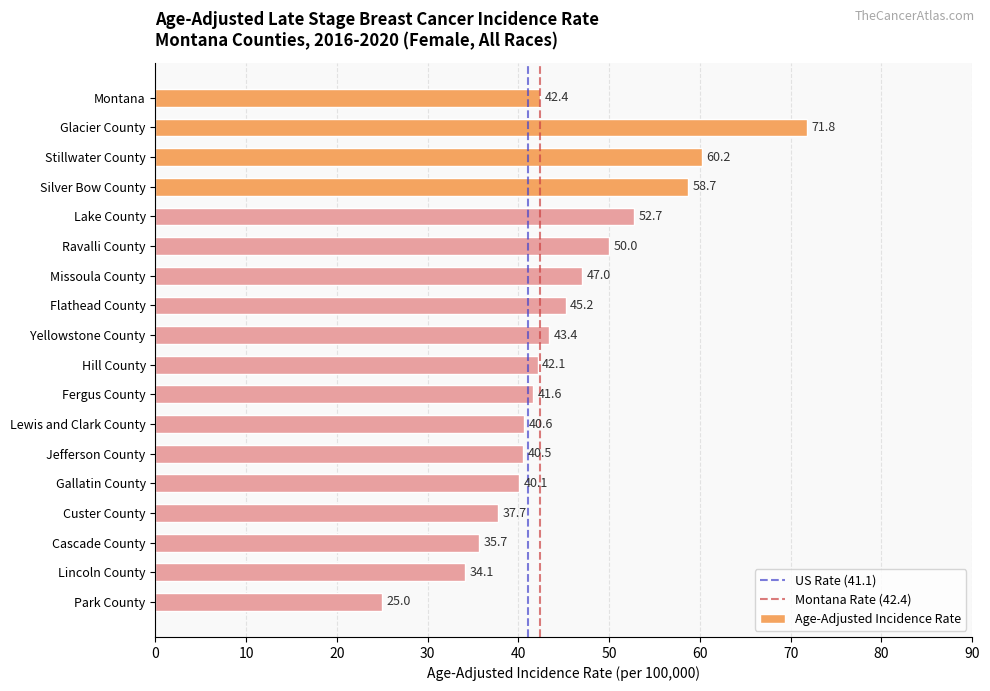

Reading top to bottom, extract all data points from this chart.

42.4	71.8	60.2	58.7	52.7	50.0	47.0	45.2	43.4	42.1	41.6	40.6	40.5	40.1	37.7	35.7	34.1	25.0